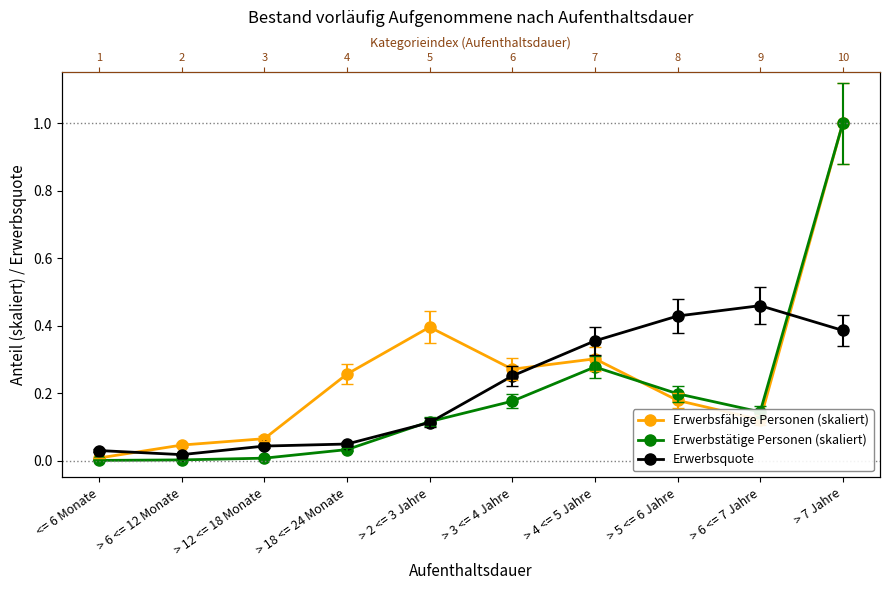

What position from the left is > 12 <= 18 Monate?

3